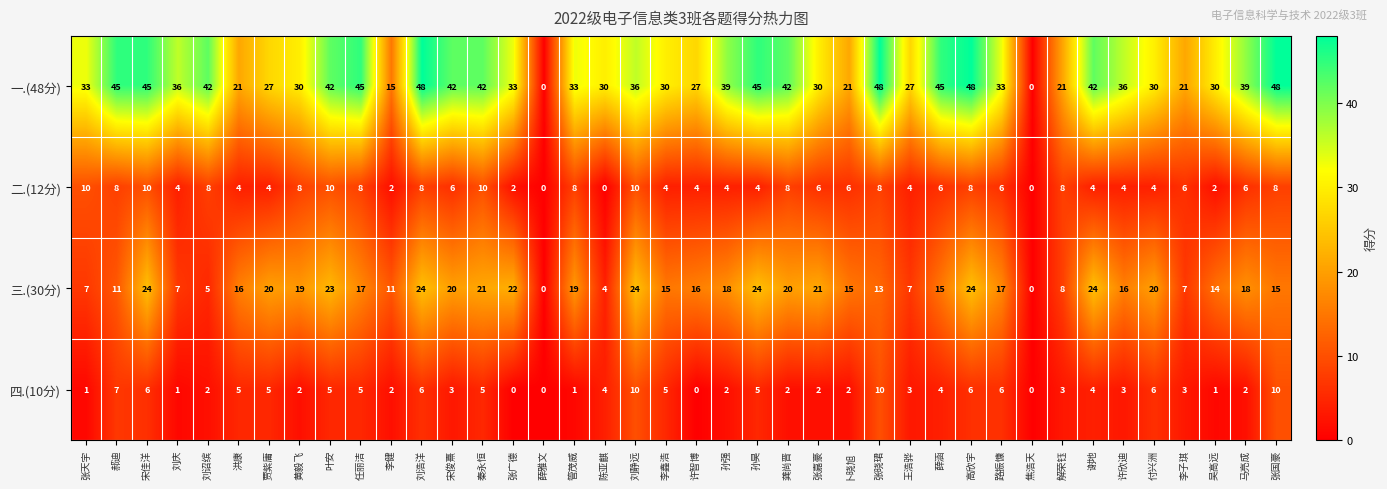

Rank the series at 贾紫庸 from lowest to highest value.

二.(12分), 四.(10分), 三.(30分), 一.(48分)